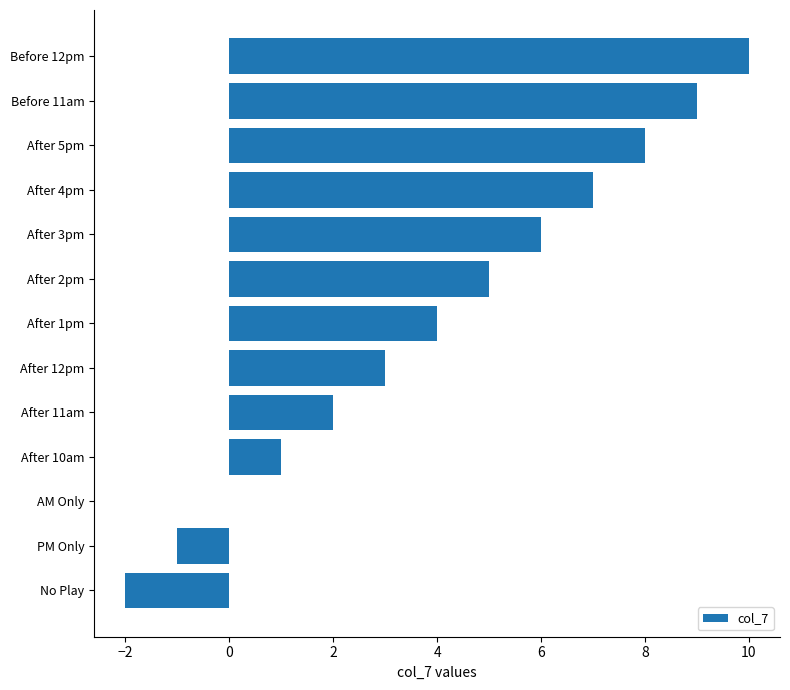

How many categories are shown in the chart?

13